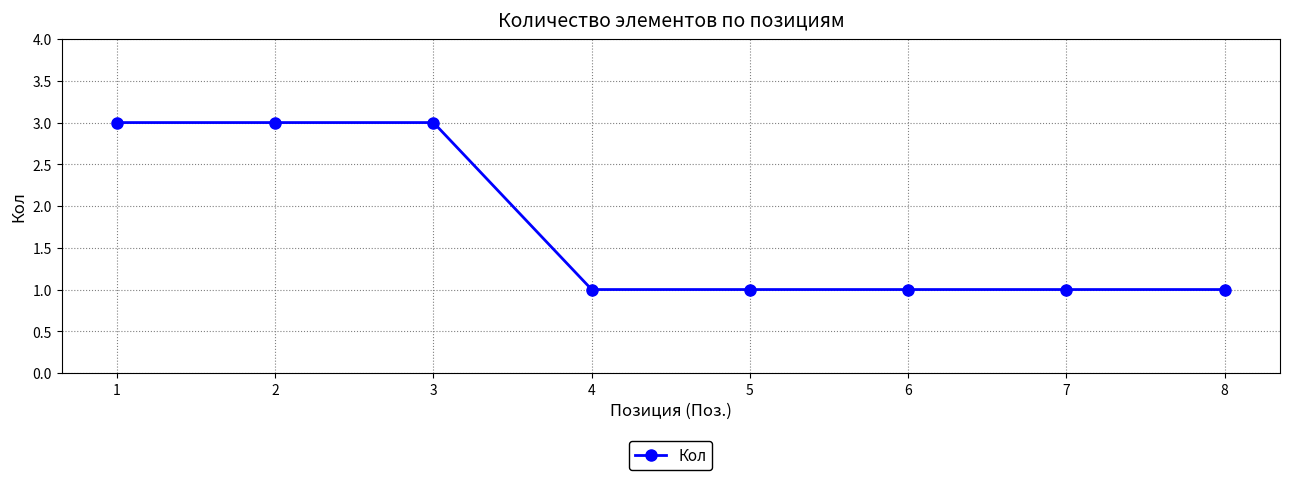

Count the number of categories in the chart.

8